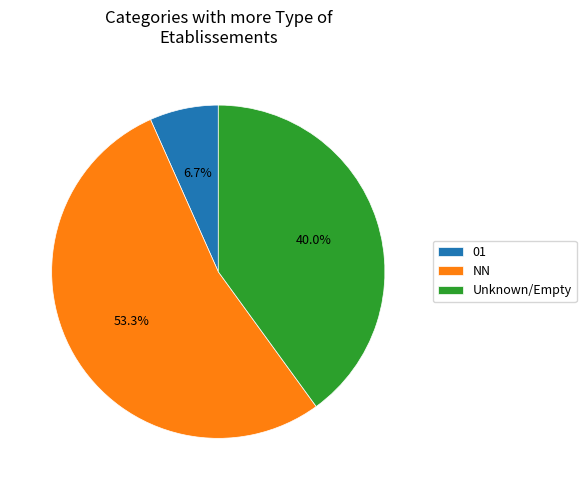

Is the sum of NN and 01 greater than half?

Yes